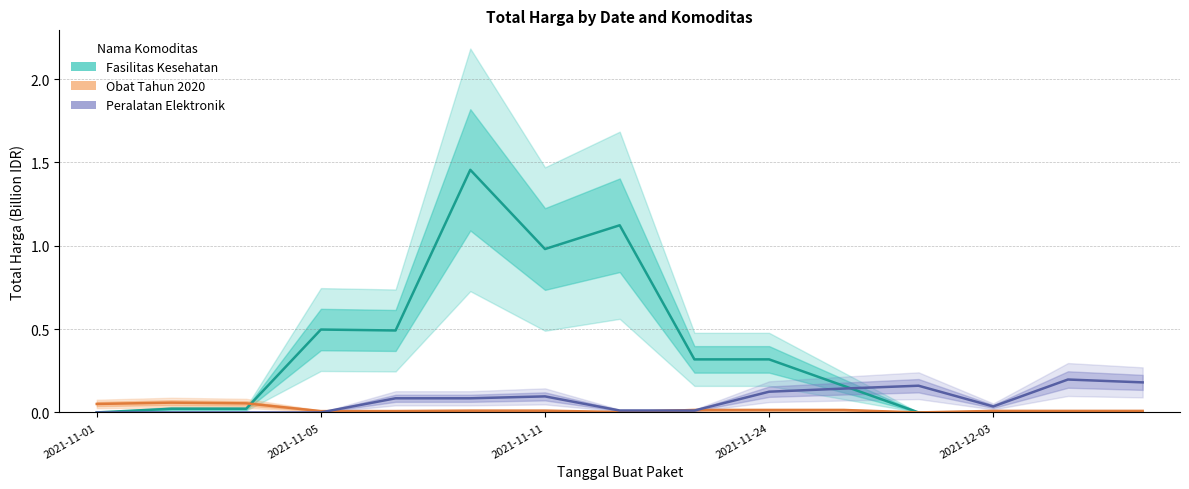

The Peralatan Elektronik series shows 0.0 at 2021-12-03. True or false?

True